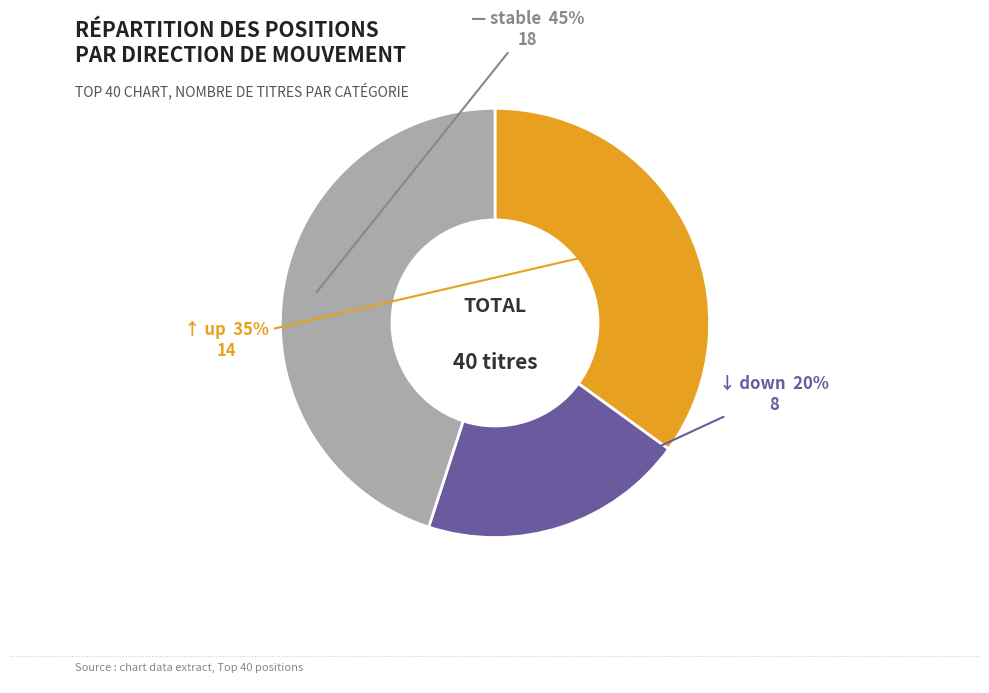

To the nearest percent, what is the difference between the largest and smallest slice percentages?

25%